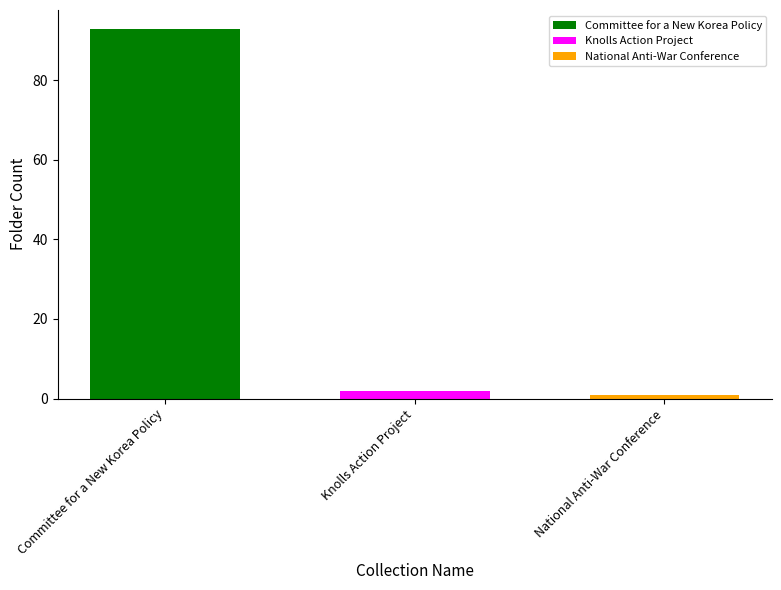

Rank the categories by Knolls Action Project value from highest to lowest.

Knolls Action Project